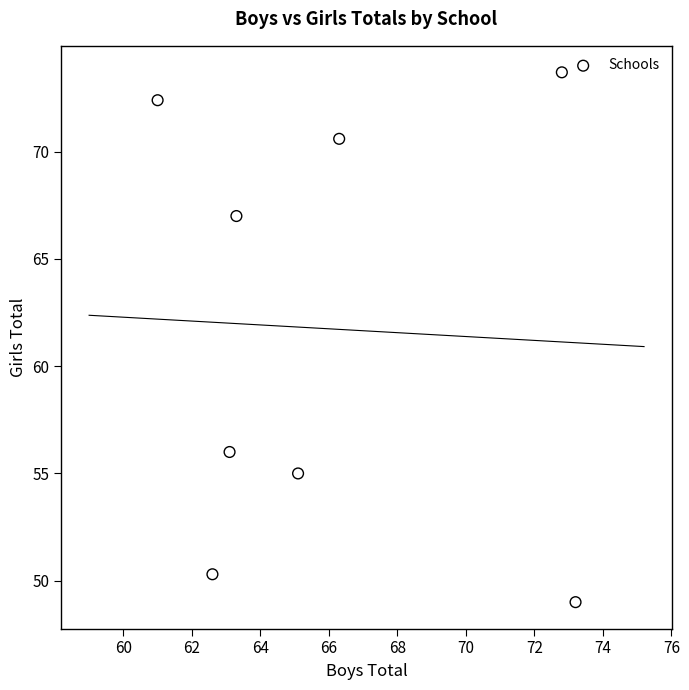

What Y value in the scatter plot is closest to 61?

56.0